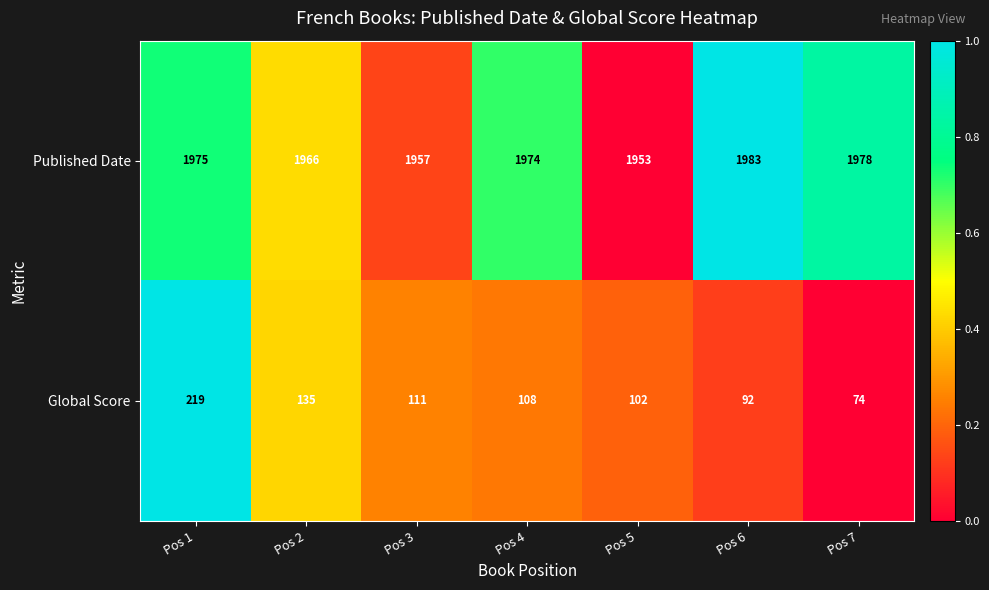

What is the difference between the maximum and minimum values in the Published Date series?

30